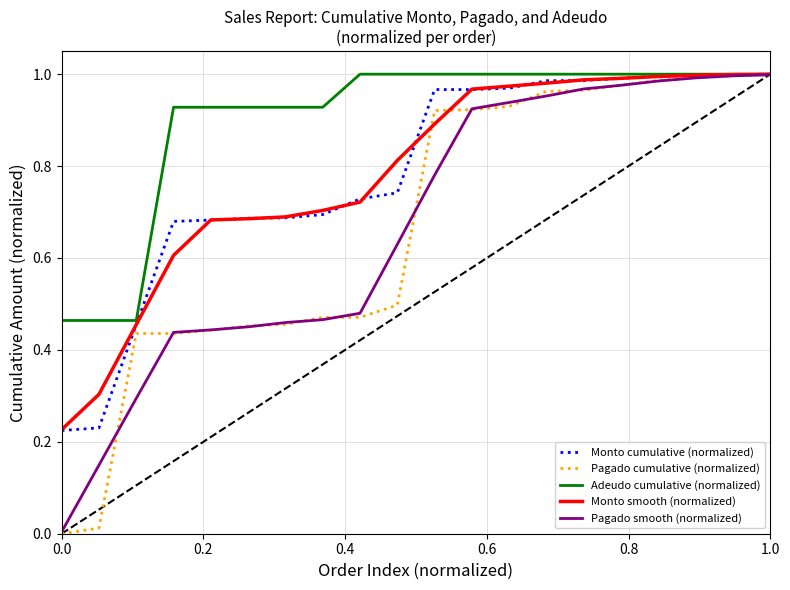

Which series has the largest range (max minus min)?

Pagado cumulative (normalized)